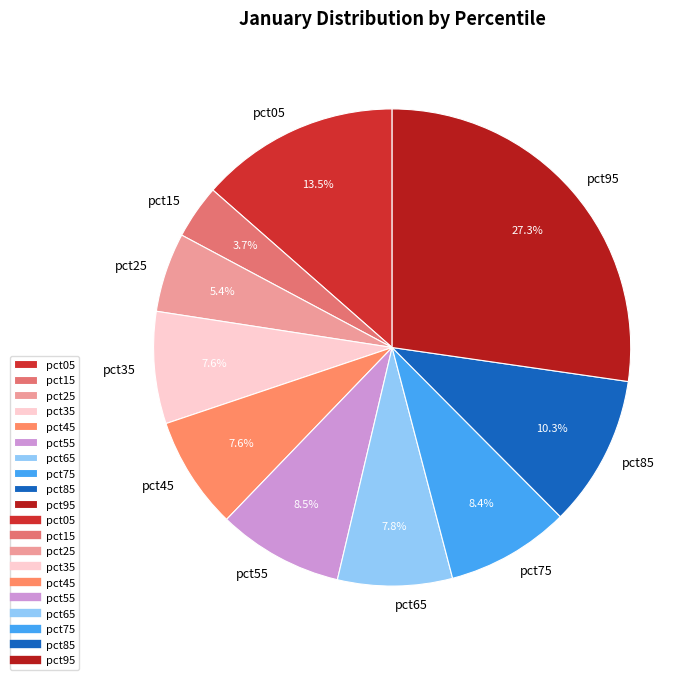

Which has a higher value, pct75 or pct45?

pct75